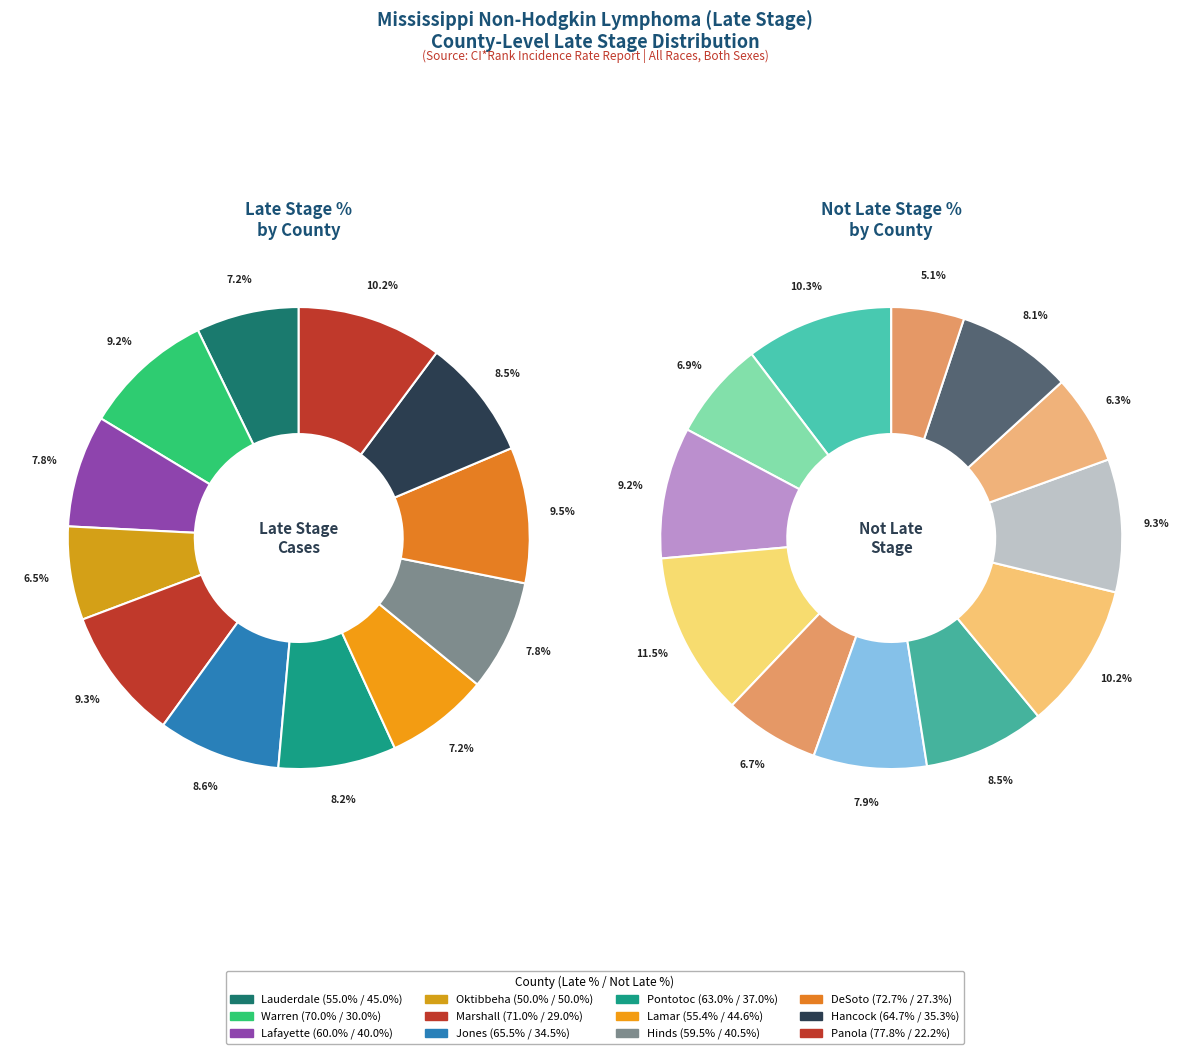

To the nearest percent, what portion does Jones represent?

9%